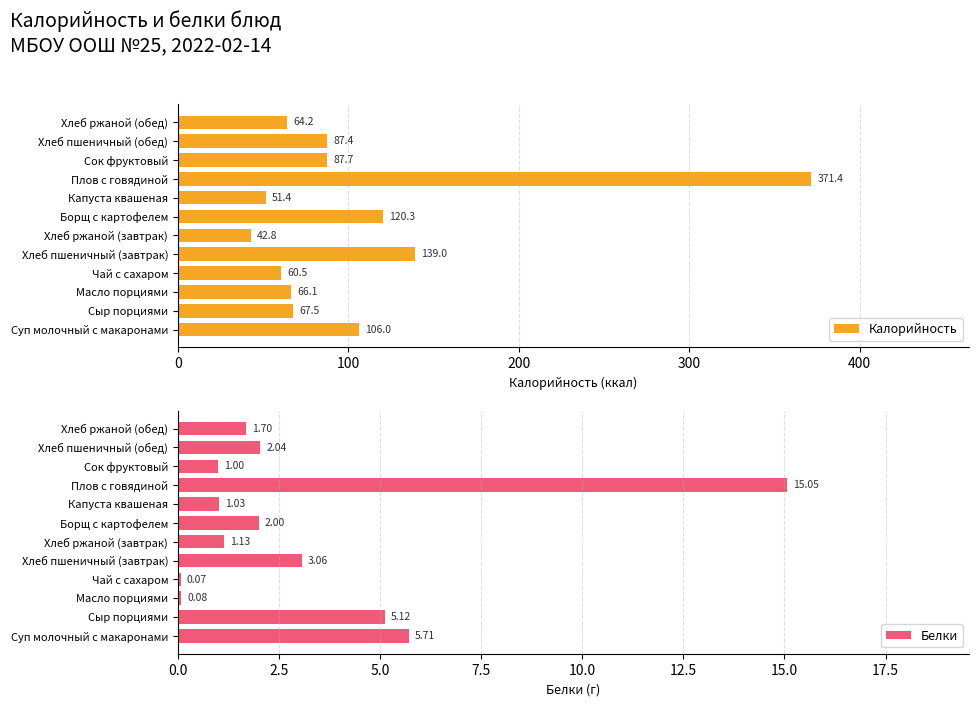

What is the average value of the Белки series?

3.2